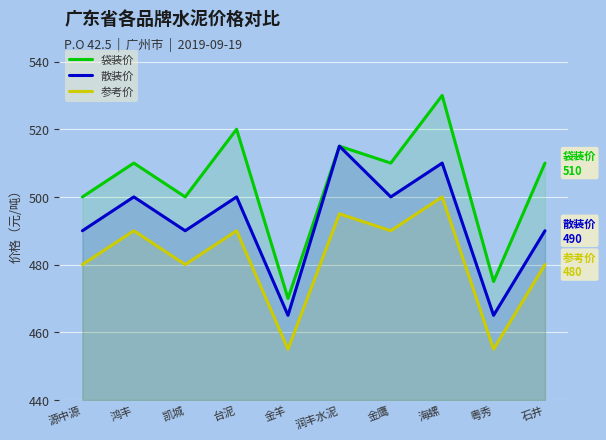

The 散装价 series shows 490 at 源中源. True or false?

True